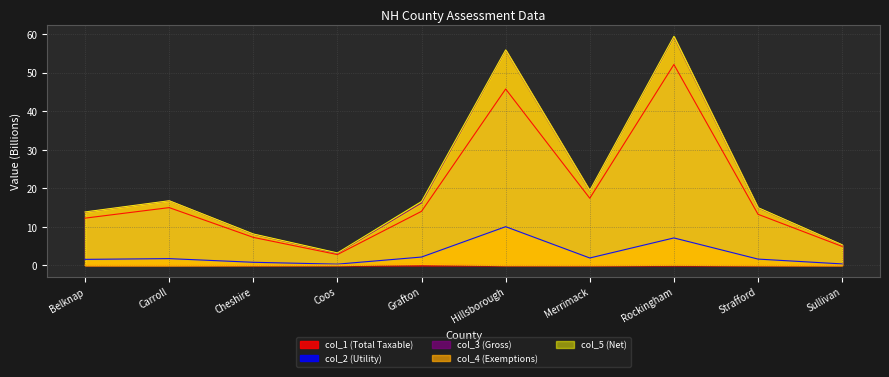

What is the sum of all col_5 (Net) values?

213.9